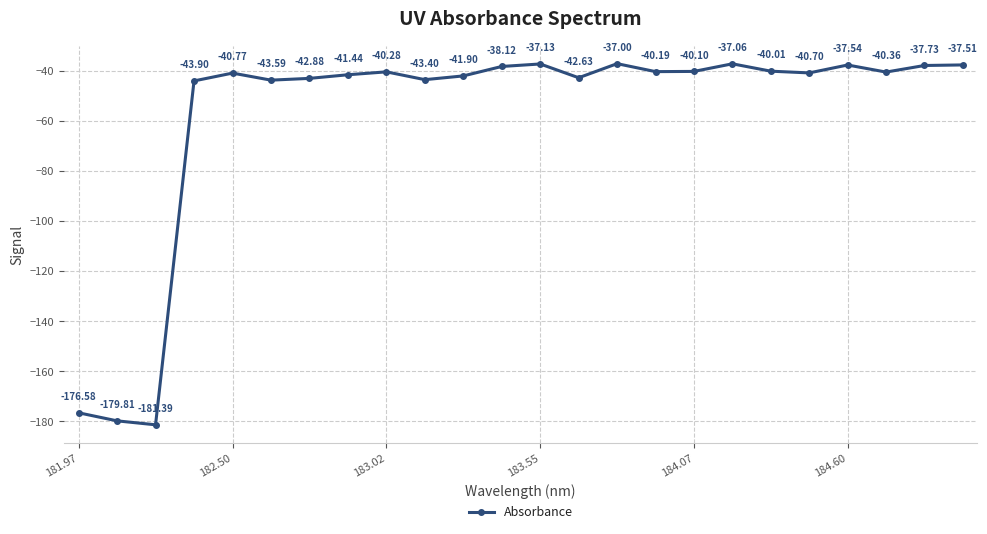

What is the difference between the maximum and minimum values?

144.4